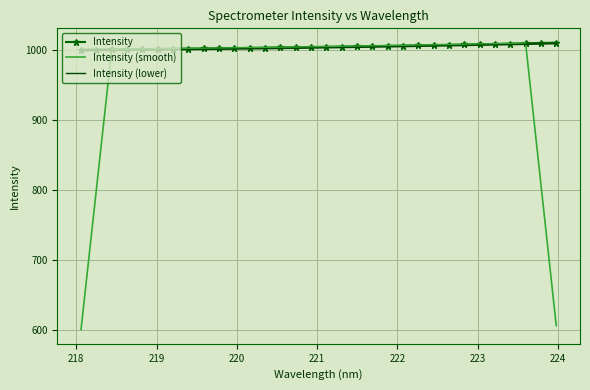

Which series has the widest spread of values?

Intensity (smooth)